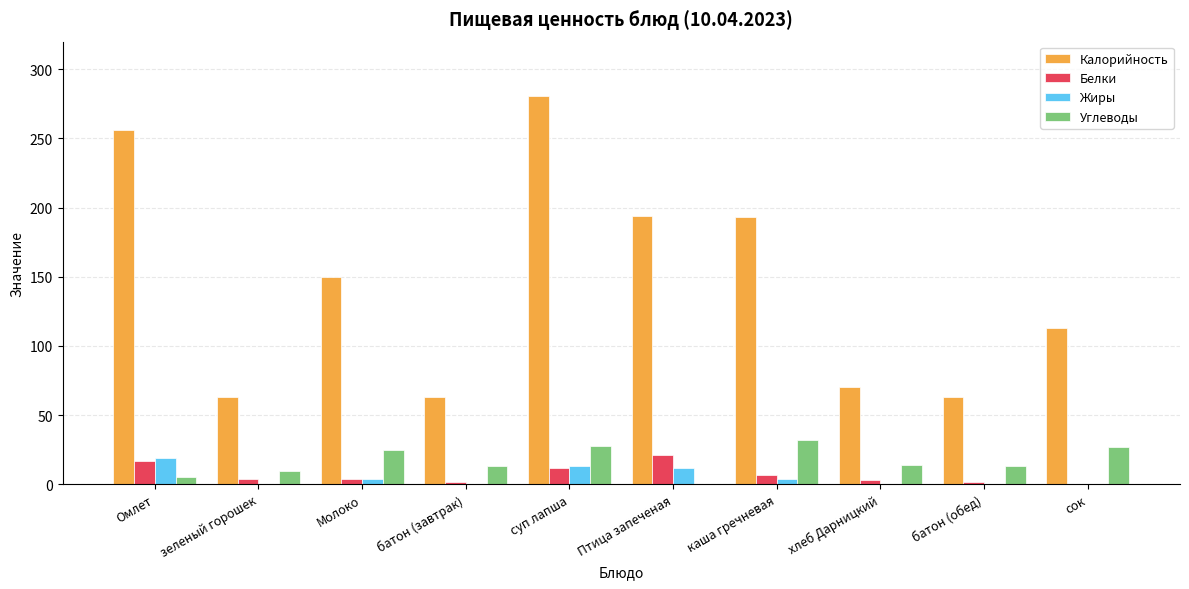

Which series has the largest total across all categories?

Калорийность